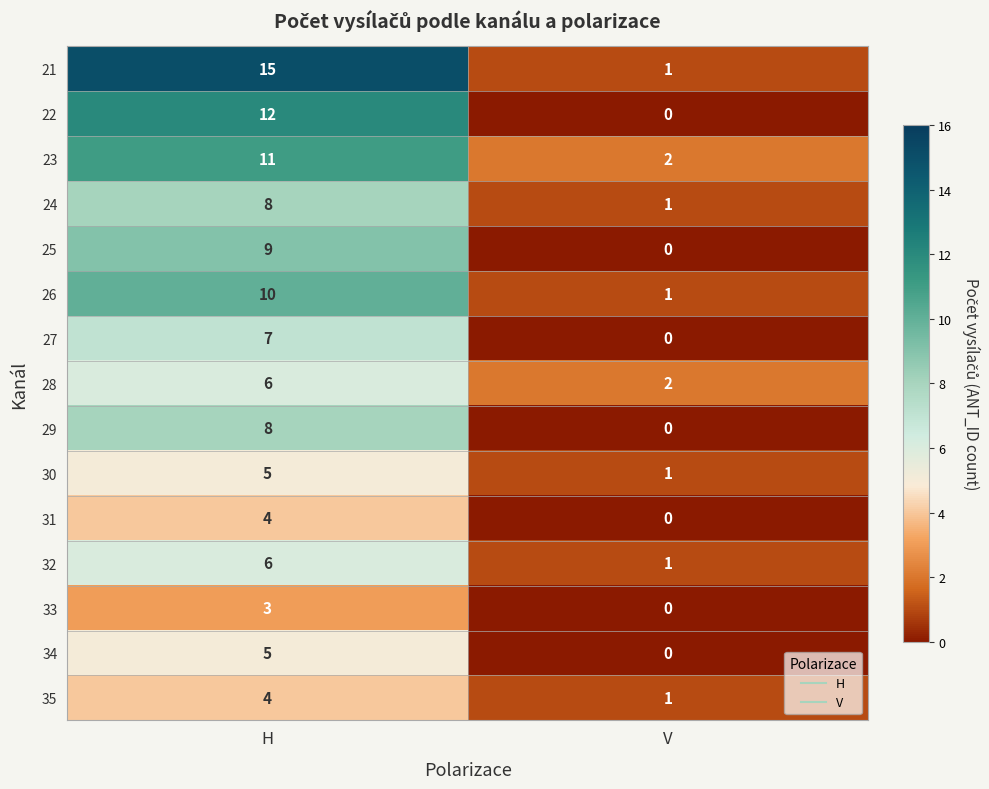

What is the spread (max minus min) of values at V?

2